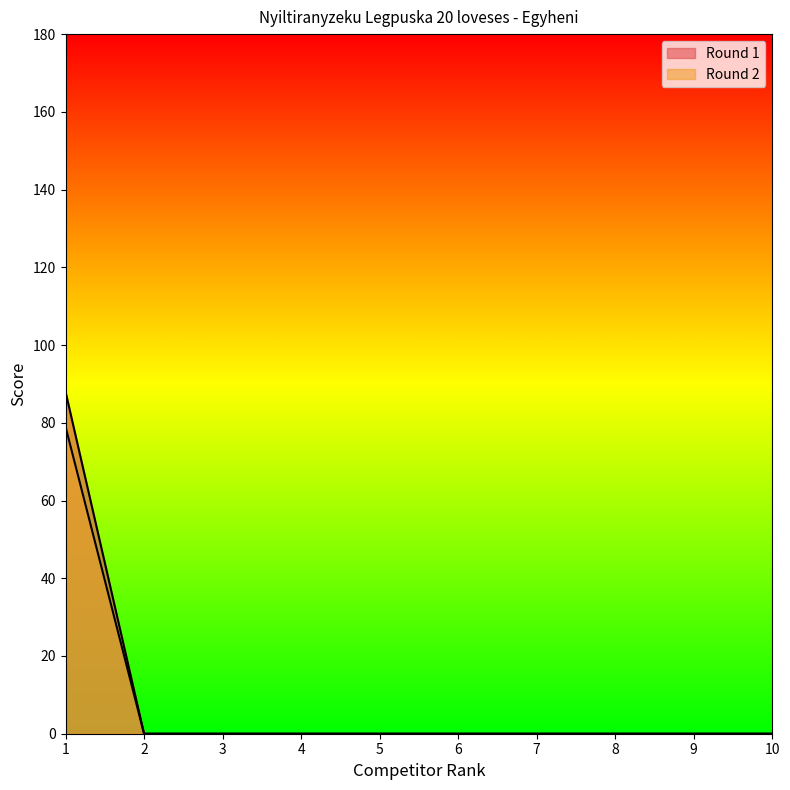

Which category has the highest value across all series?

1